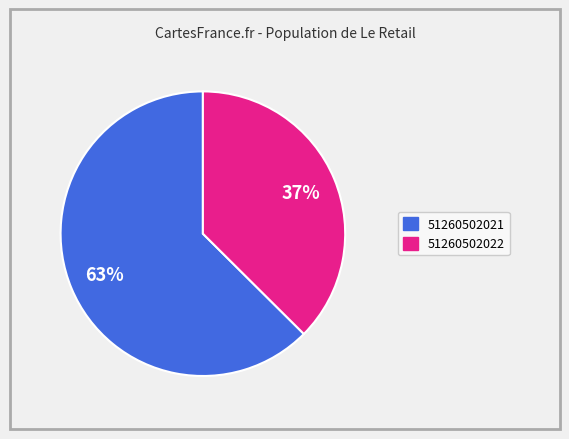

Is there any slice that represents more than half of the pie?

Yes